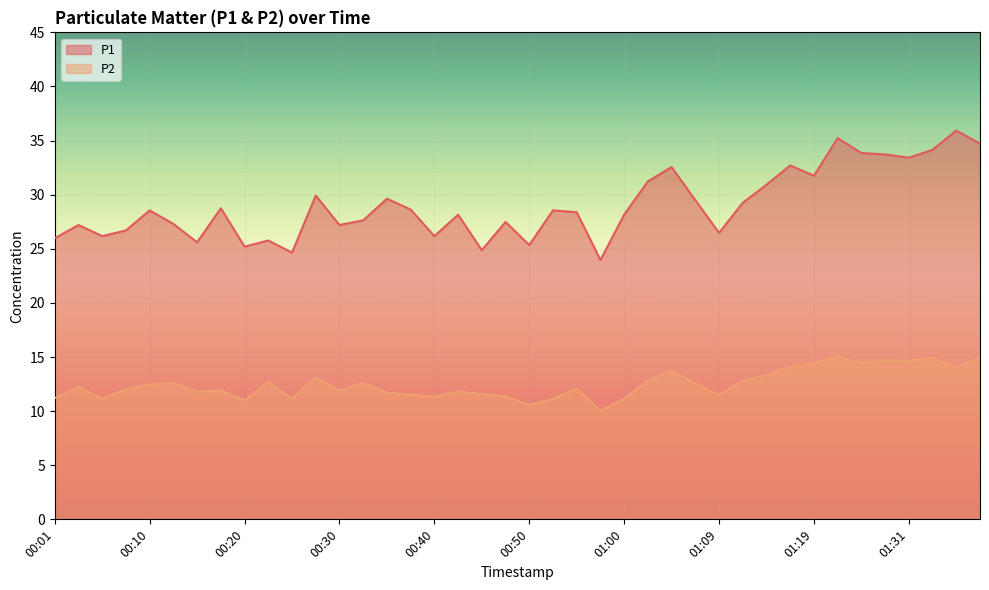

How many interior local valleys does the P2 series have?

12